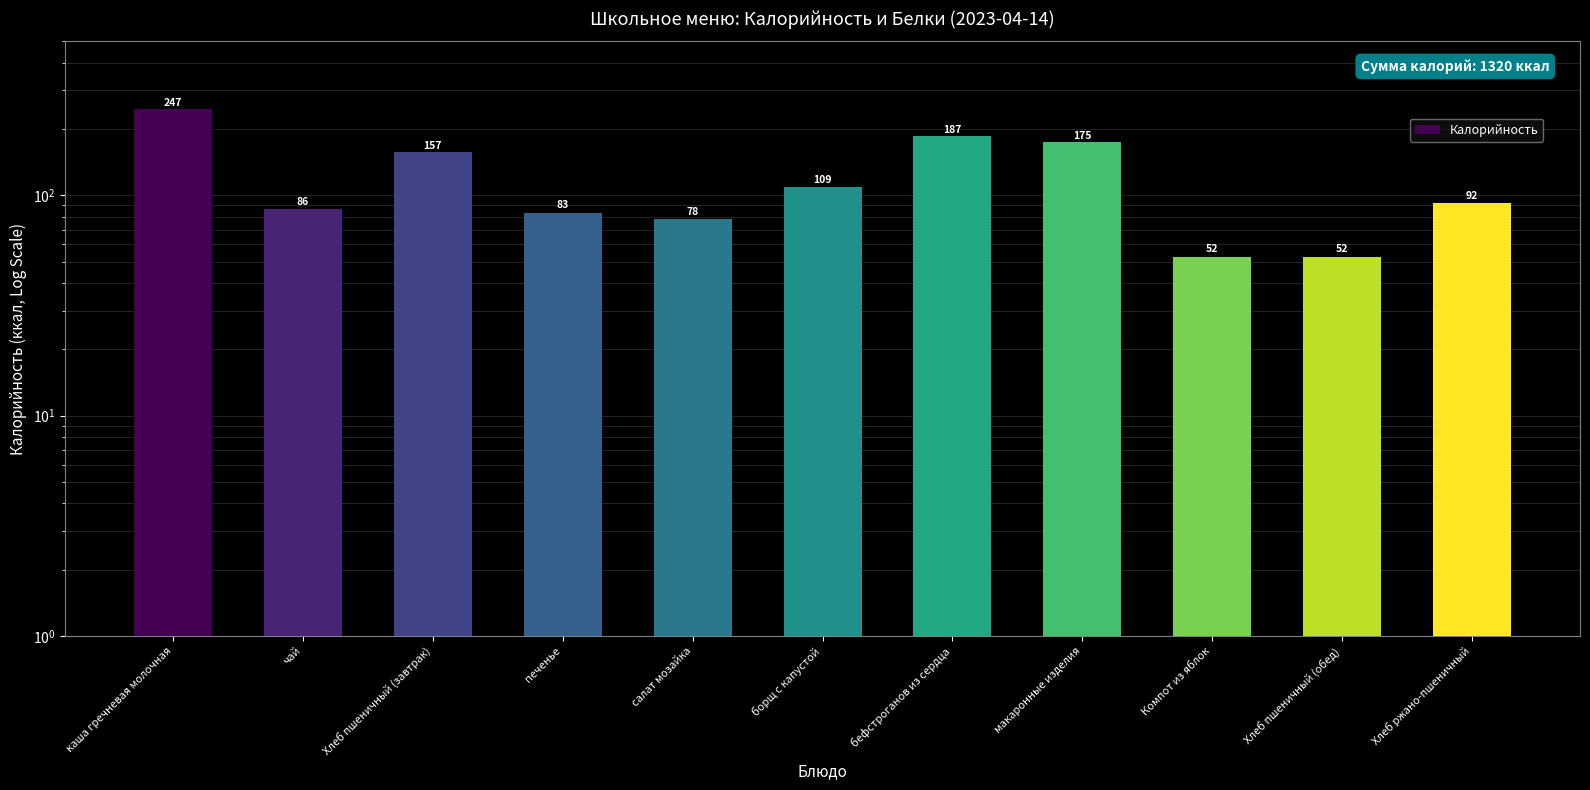

What is the maximum value shown in the chart?

247.4